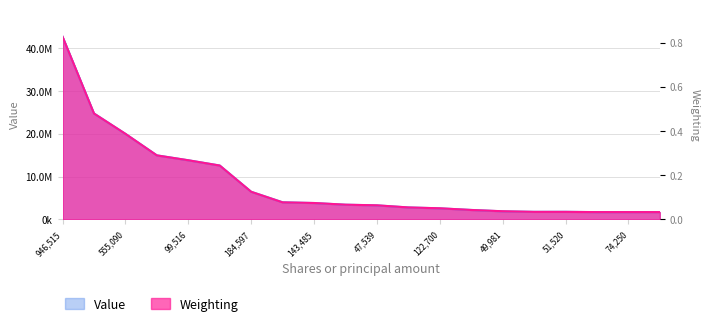

List the series in order of their overall mean, highest first.

Weighting, Value